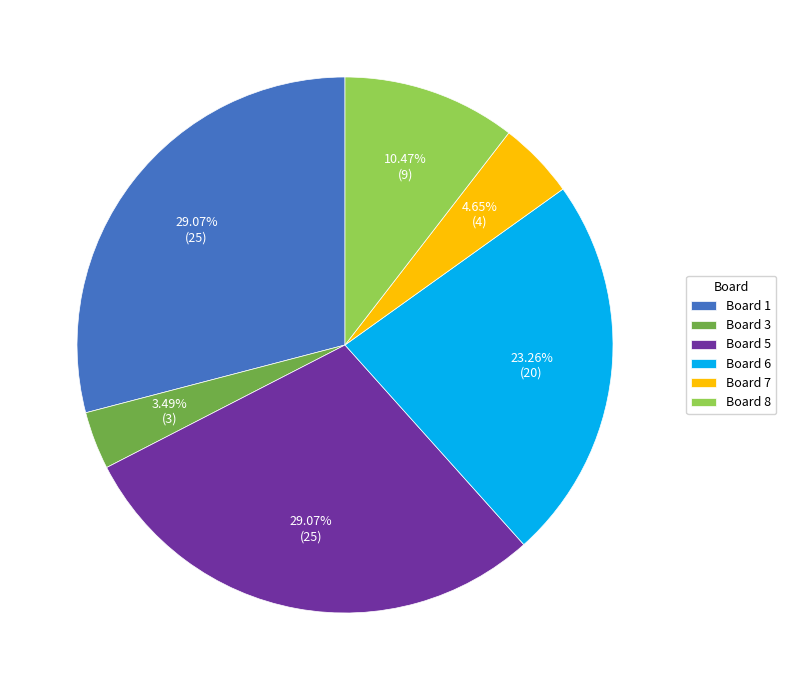

To the nearest percent, what is the difference between the Board 6 and Board 8 slice percentages?

13%